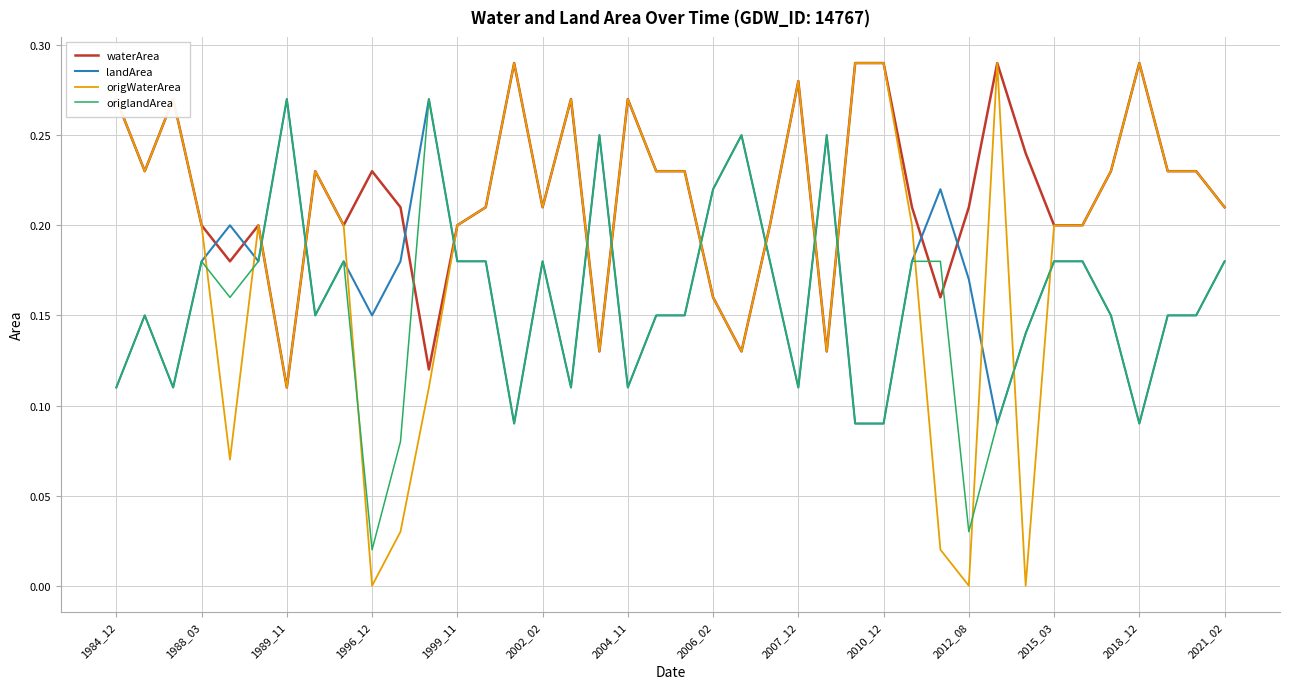

True or false: origWaterArea and origlandArea cross at least once.

True